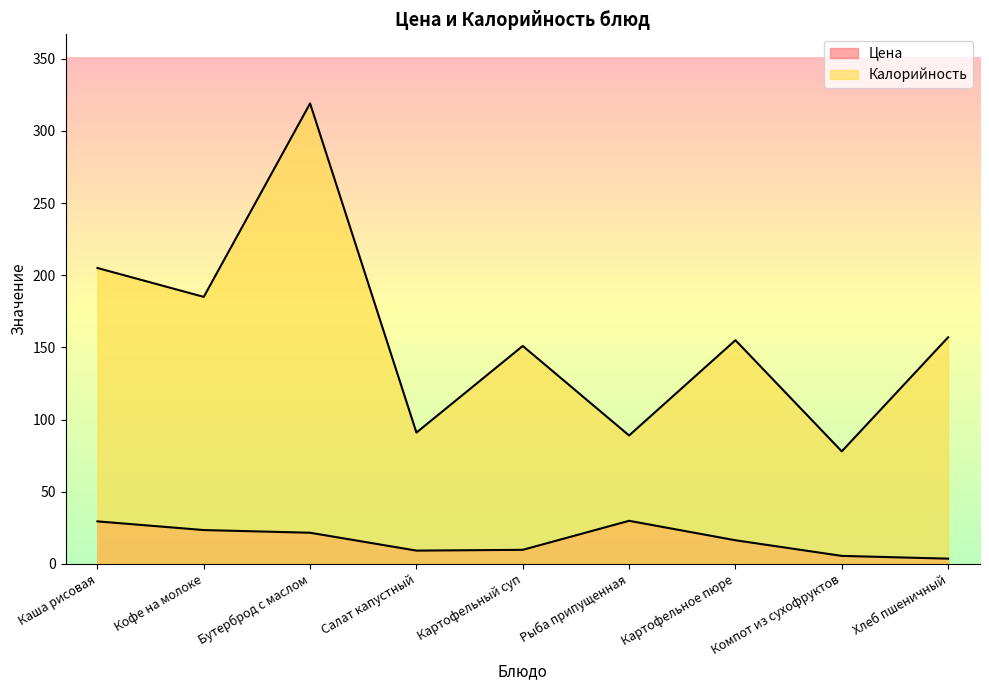

Reading right to left, transcribe all the data shown in this chart.

Цена: 3.7	5.6	16.4	29.9	9.8	9.2	21.6	23.5	29.5
Калорийность: 157.0	78.0	155.0	89.0	151.0	91.0	319.0	185.0	205.0